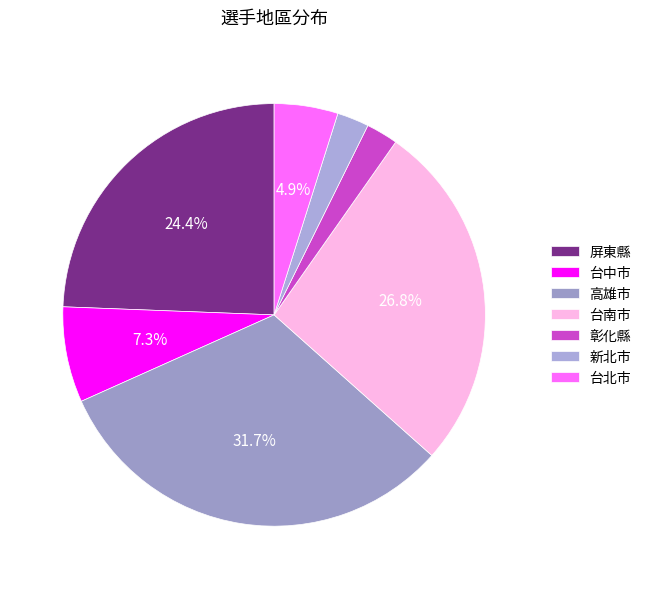

Does 台南市 represent more than half of the total?

No